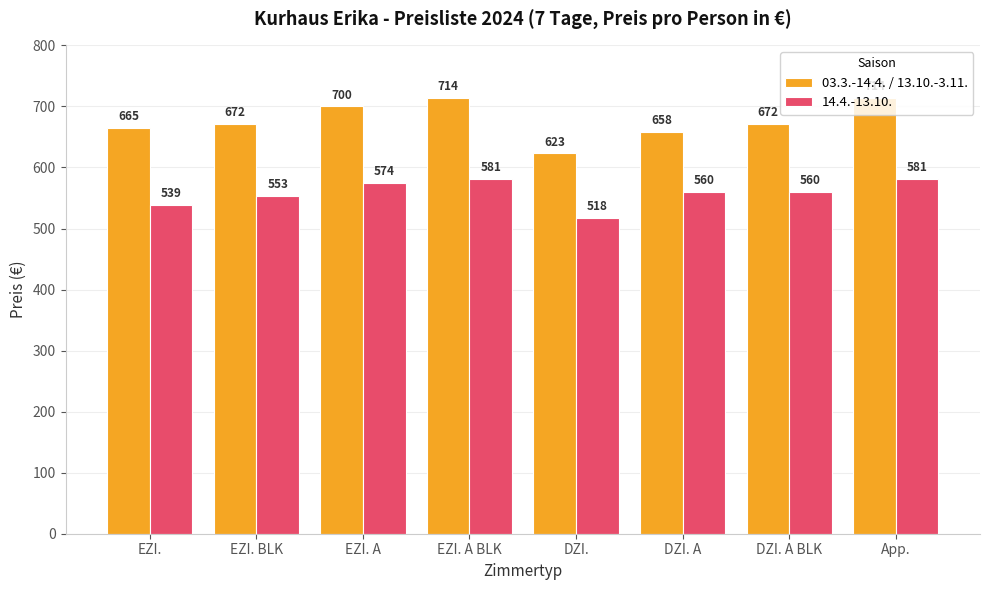

What is the average value of the 03.3.-14.4. / 13.10.-3.11. series?

677